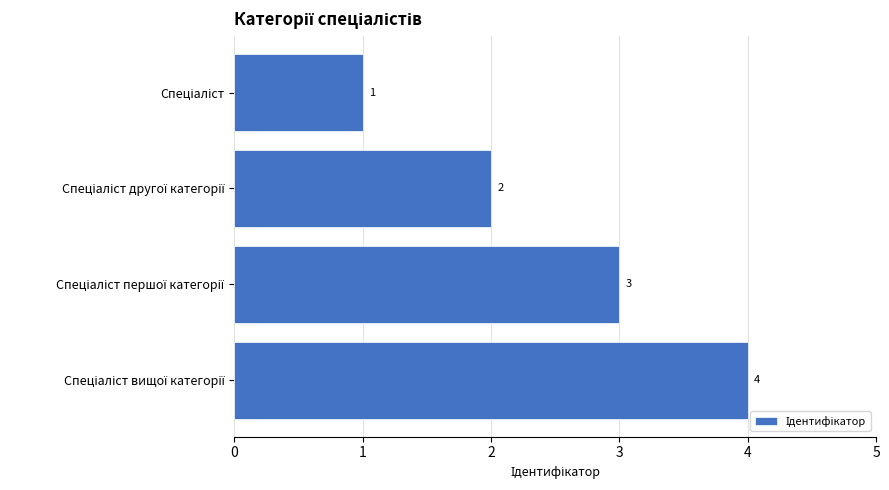

What is the sum of all values?

10